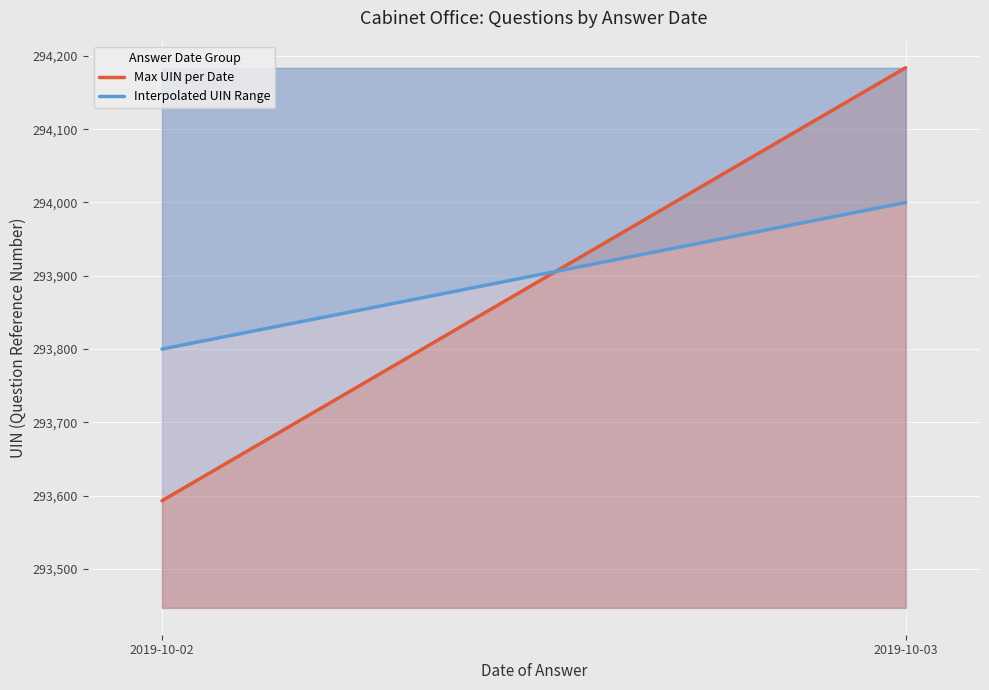

What is the smallest value displayed?

293593